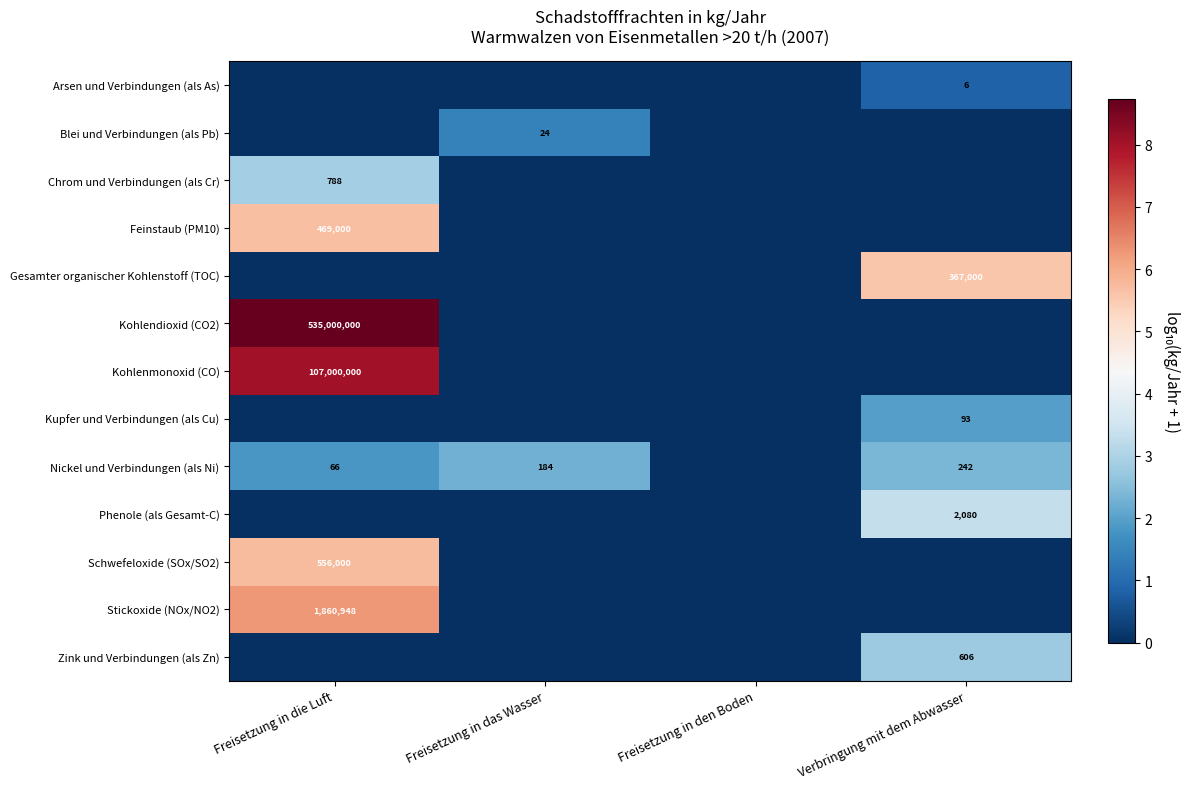

The value of Zink und Verbindungen (als Zn) at Verbringung mit dem Abwasser is 305. True or false?

False